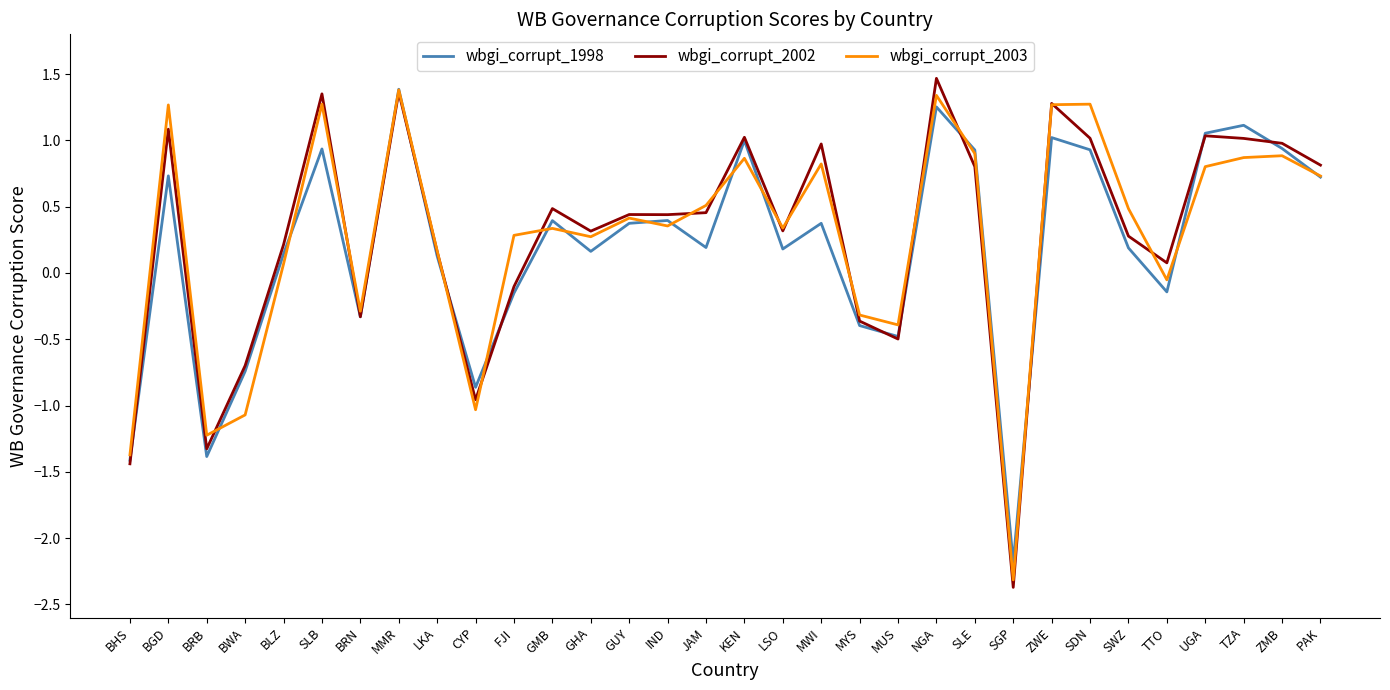

True or false: wbgi_corrupt_1998 has more than 0 points higher than both neighbors.

True